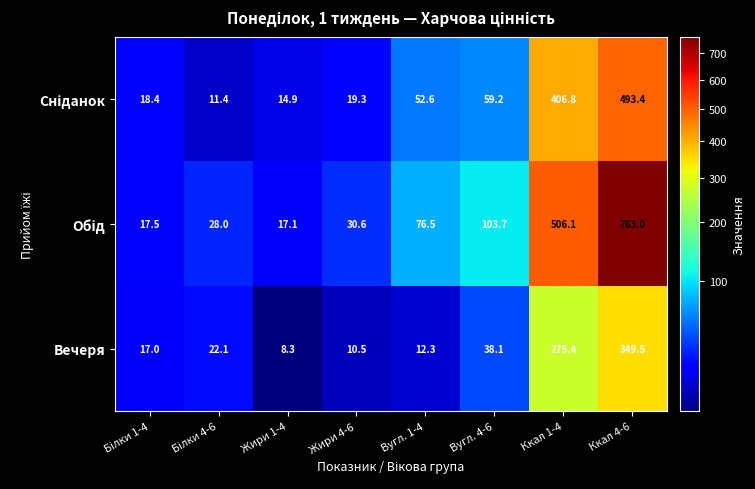

What is the difference between the Вечеря values at Жири 1-4 and Жири 4-6?

2.2